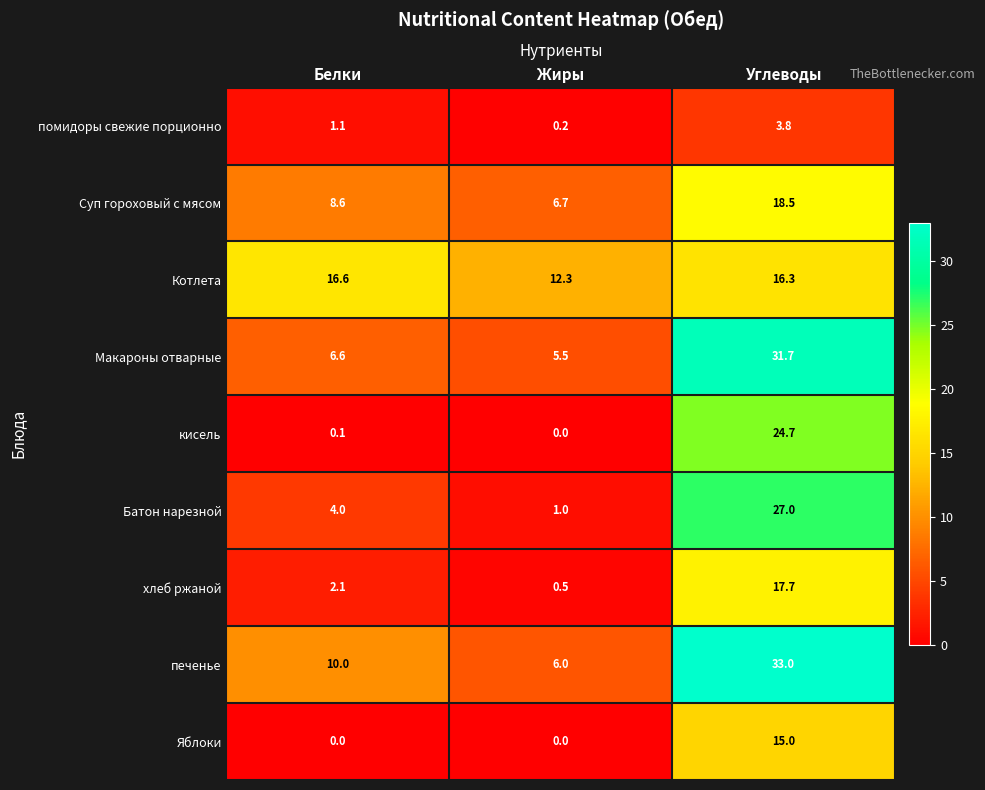

What is the minimum value for печенье?

6.0